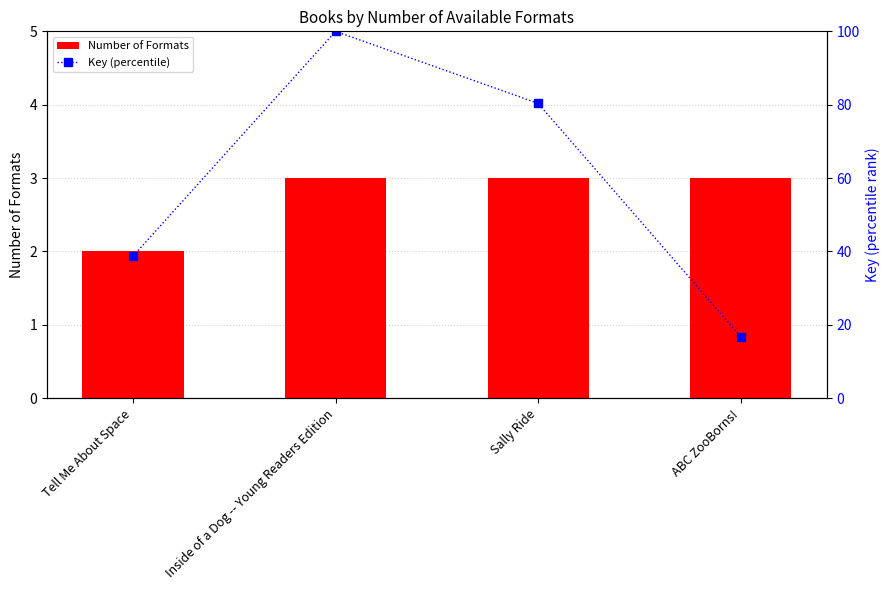

What is the smallest value displayed?

2.0